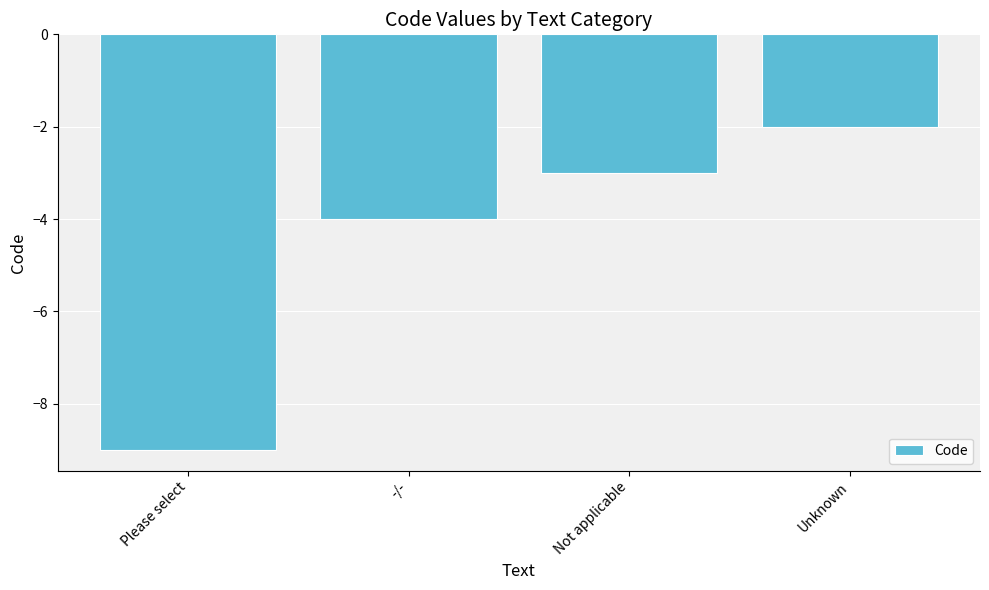

Reading left to right, list all the values displayed in this chart.

Please select=-9	-/-=-4	Not applicable=-3	Unknown=-2